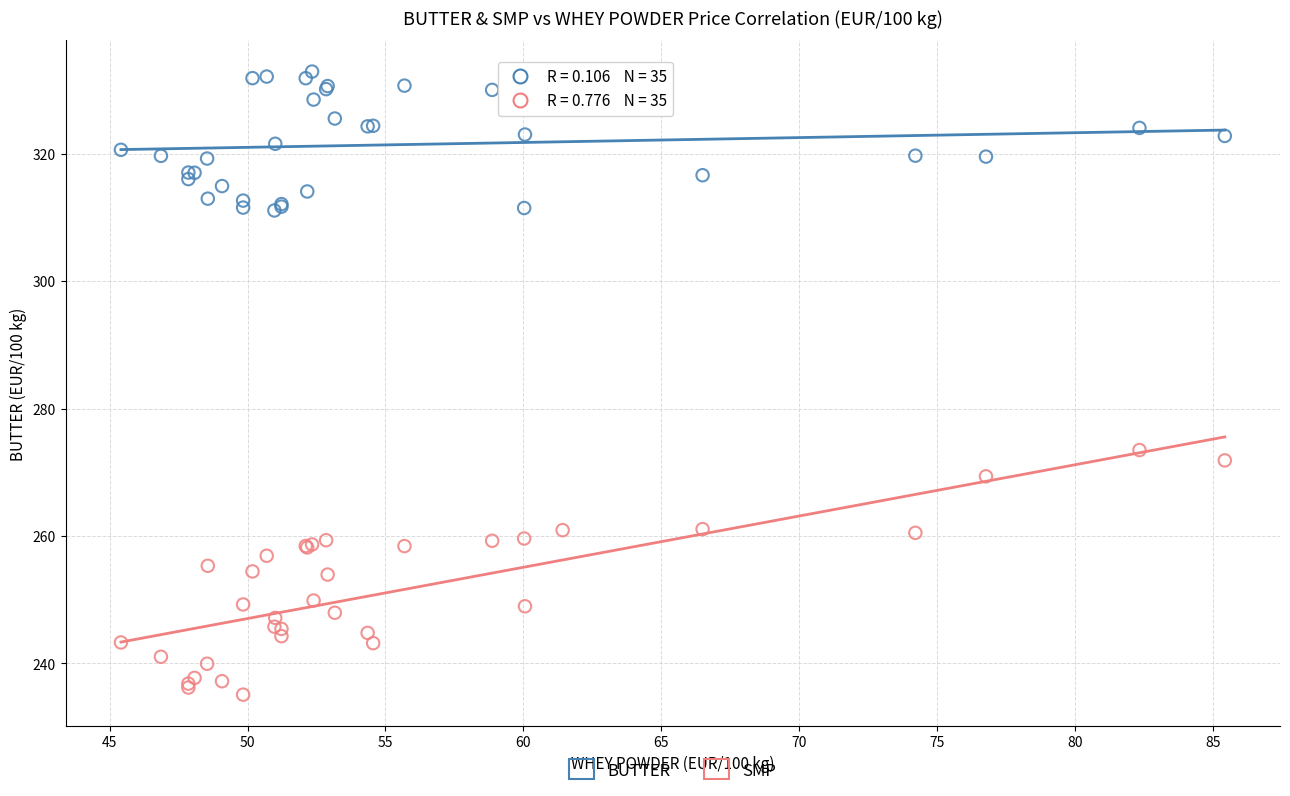

Across all series, what Y value is closest to 283?

273.5